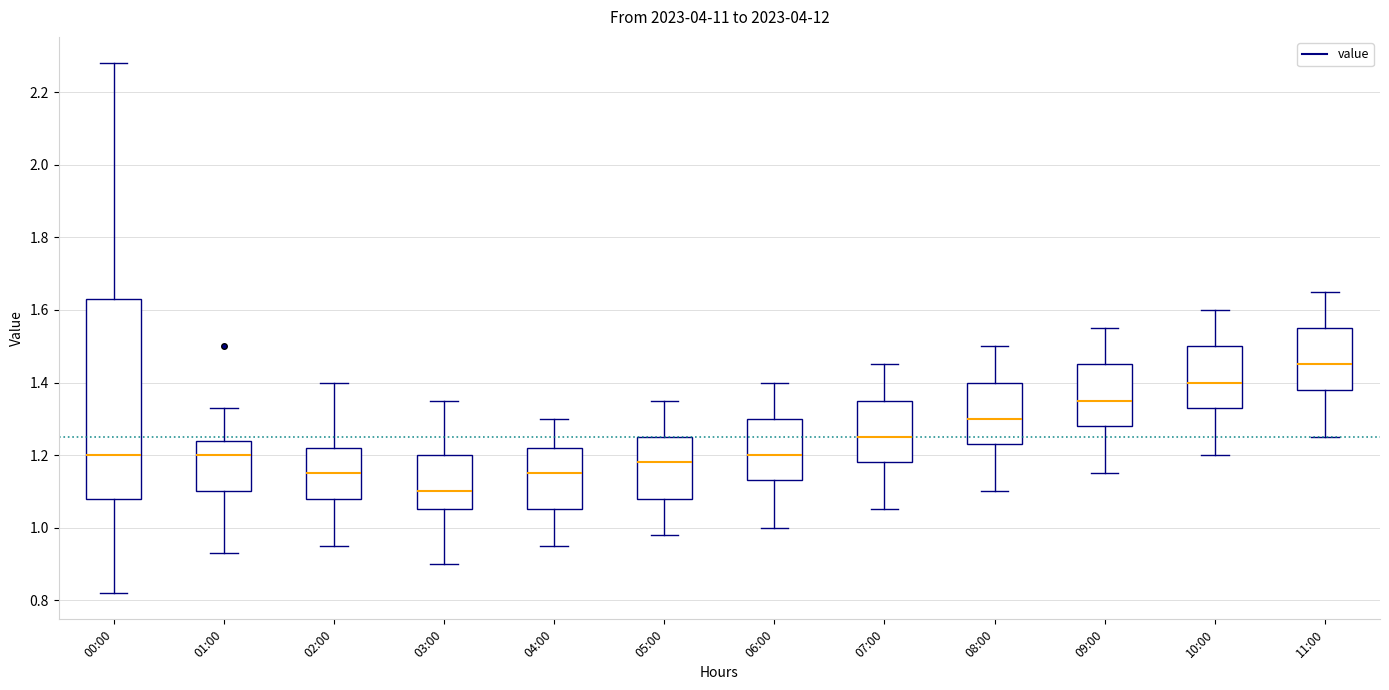

Which box's median line is the highest?

11:00